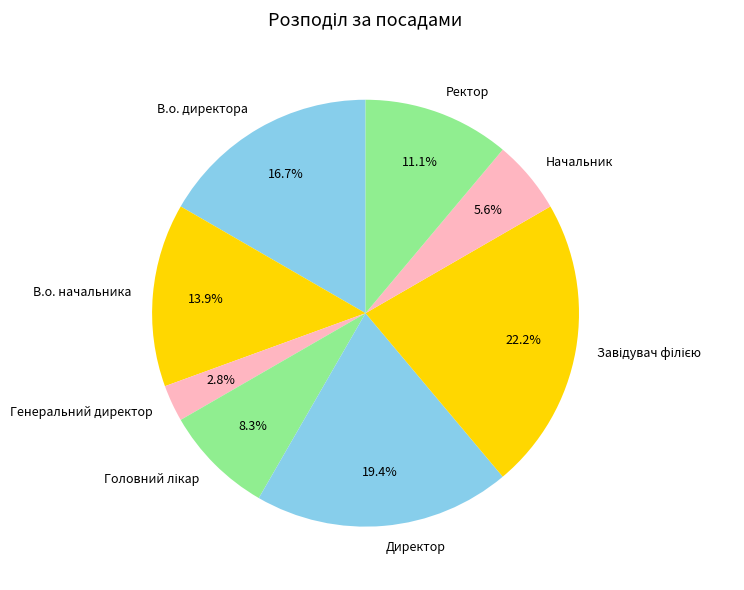

What is the smallest slice in the pie chart?

Генеральний директор